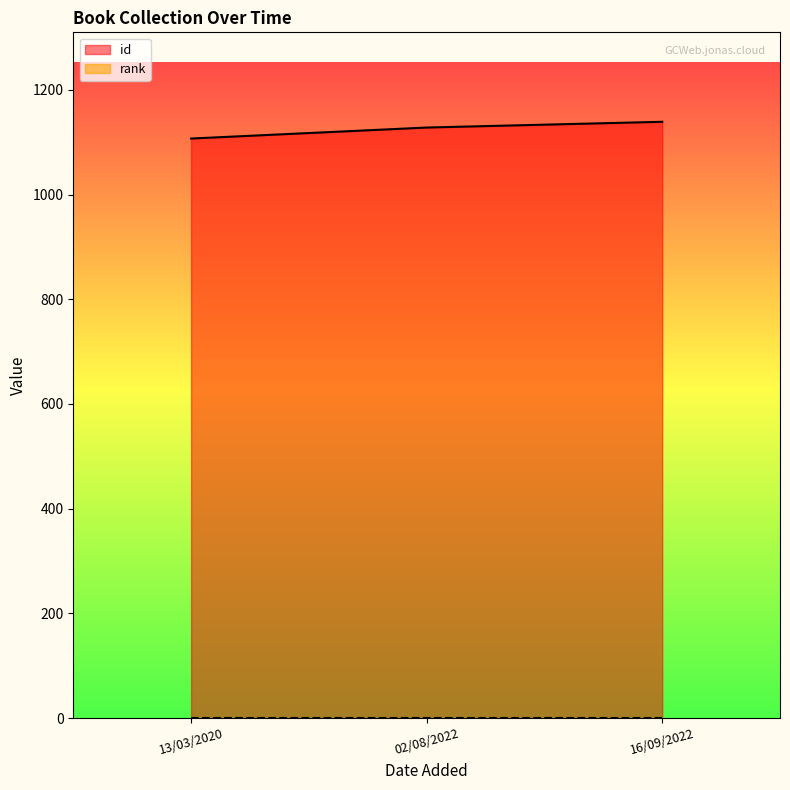

True or false: the data shows 1128 at 02/08/2022.

True